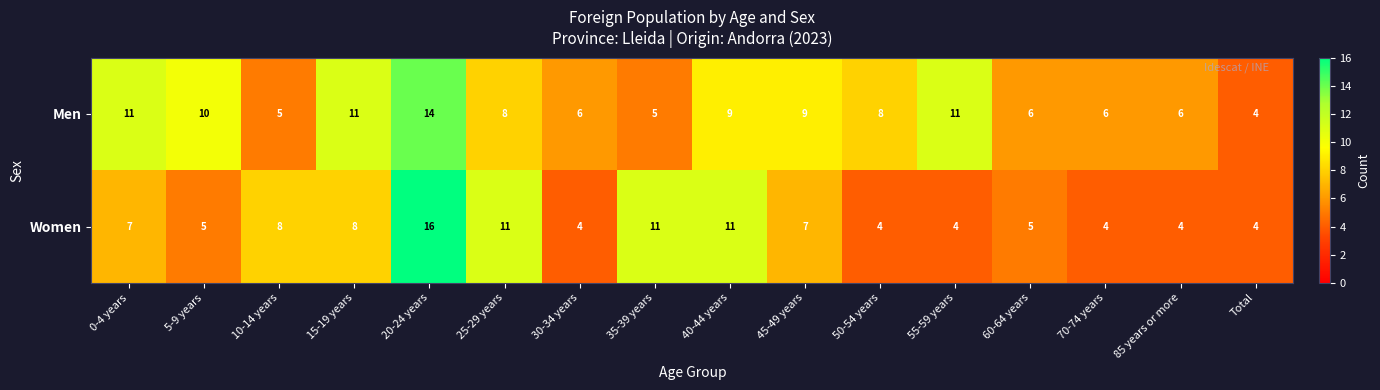

How many categories are shown in the chart?

16